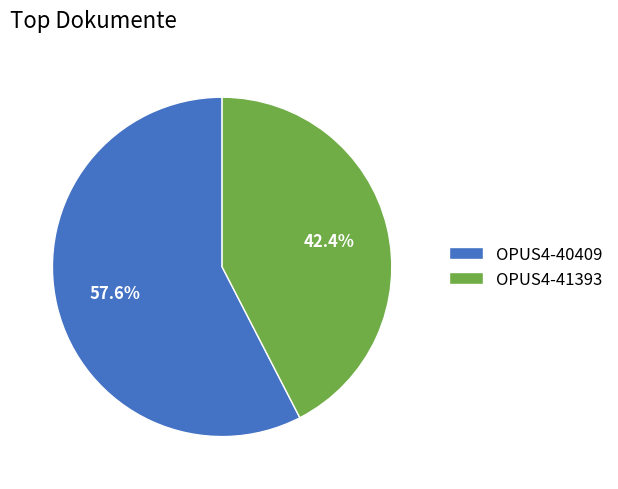

To the nearest percent, what is the average slice percentage?

50%